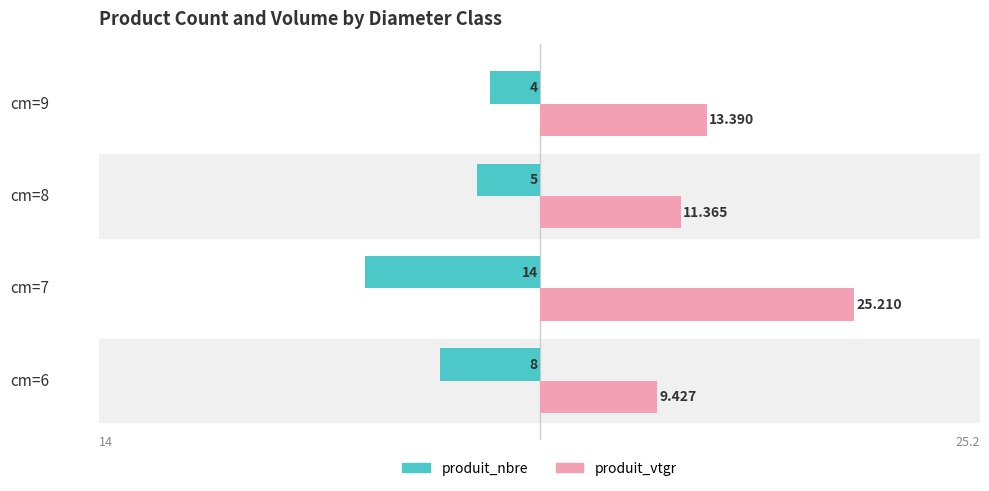

Between cm=8 and cm=9, which series saw the biggest shift?

produit_vtgr